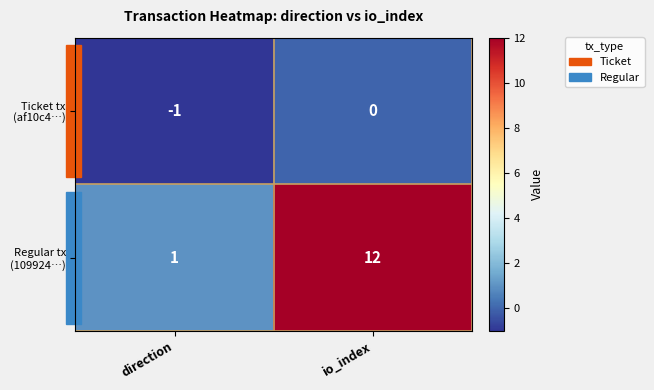

What is the difference between the highest and lowest values at io_index?

12